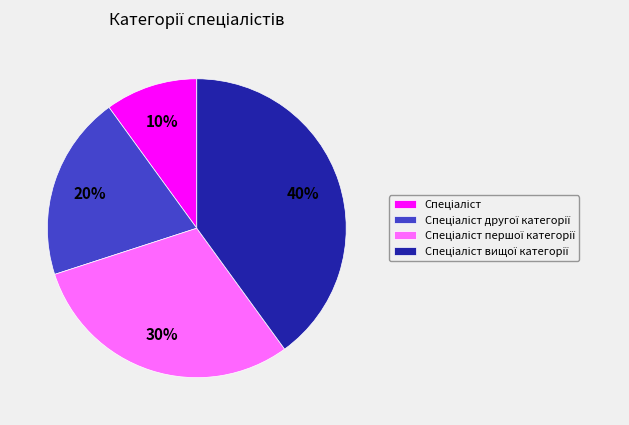

To the nearest percent, what is the difference between the largest and smallest slice percentages?

30%